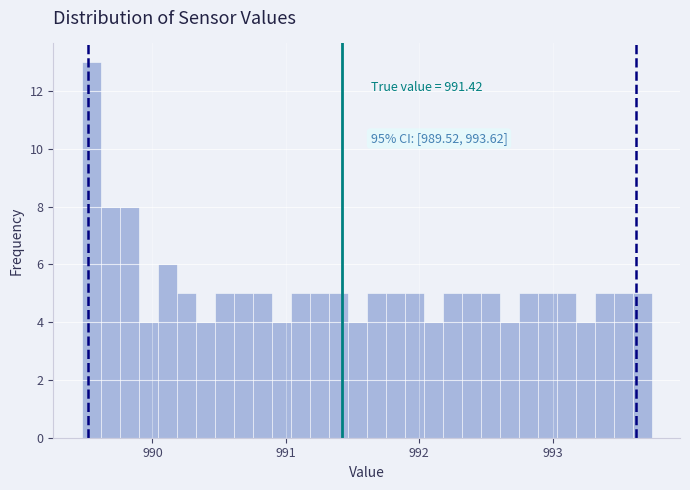

Around what value on the x-axis is the tallest bar? Give the approximate position of its centre, as read against the axis.

989.5